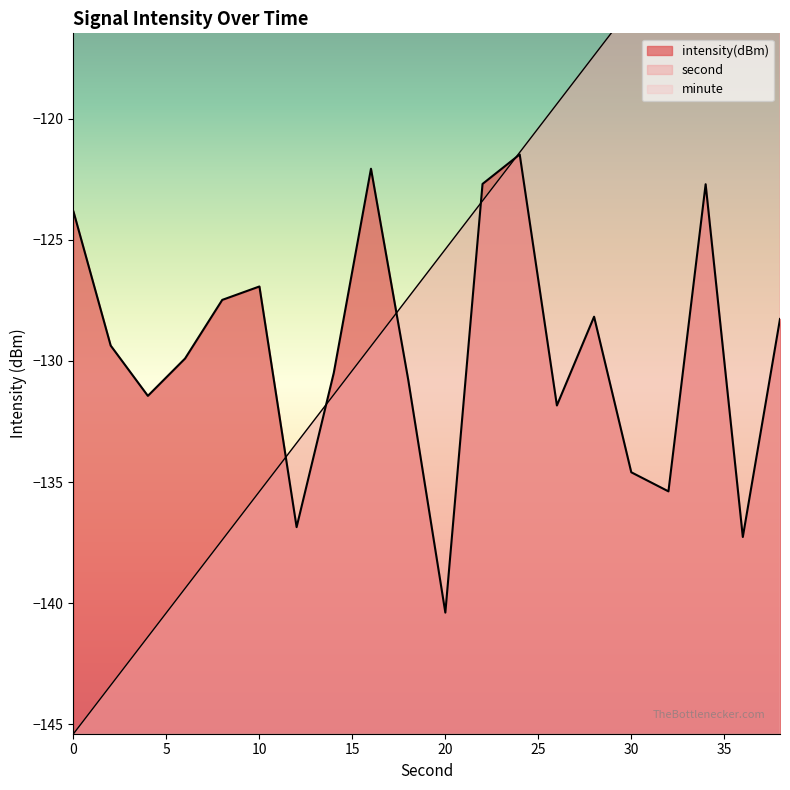

What is the difference between the highest and lowest values at 6?

9.5